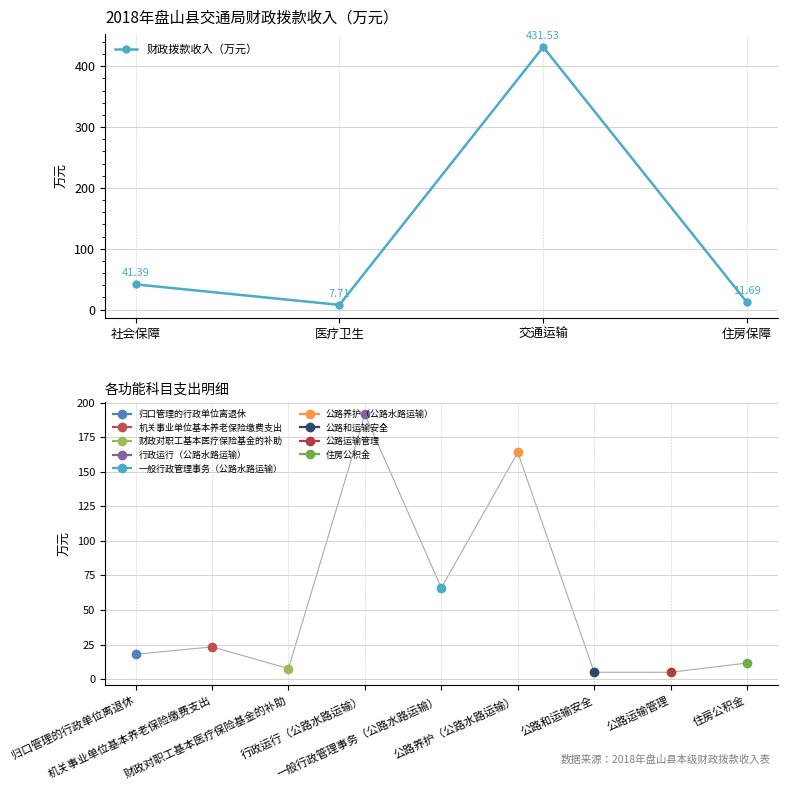

Which label corresponds to the smallest value in the chart?

医疗卫生